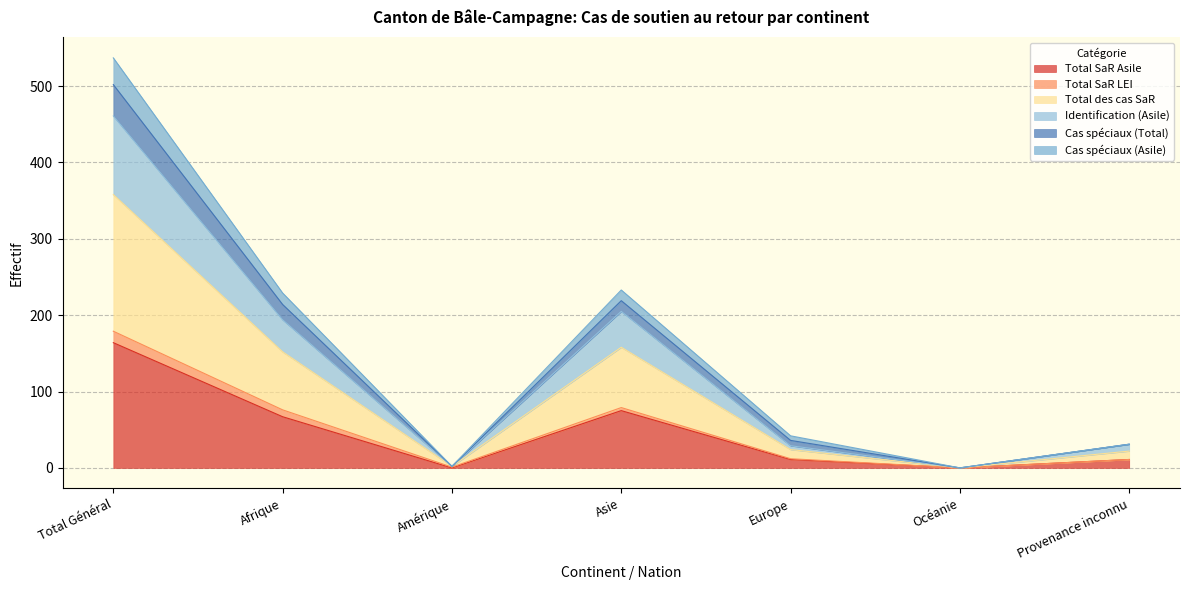

At which label does Total SaR Asile reach its peak?

Total Général